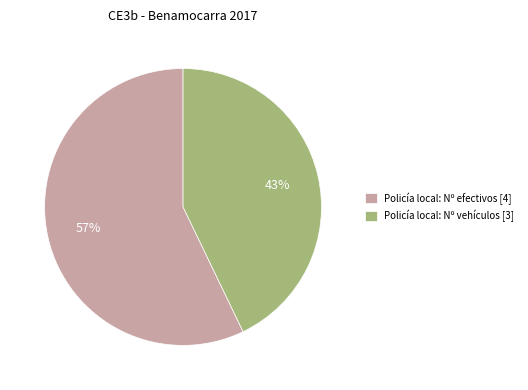

Is it true that Policía local: Nº efectivos [4] is 57% of the pie?

True